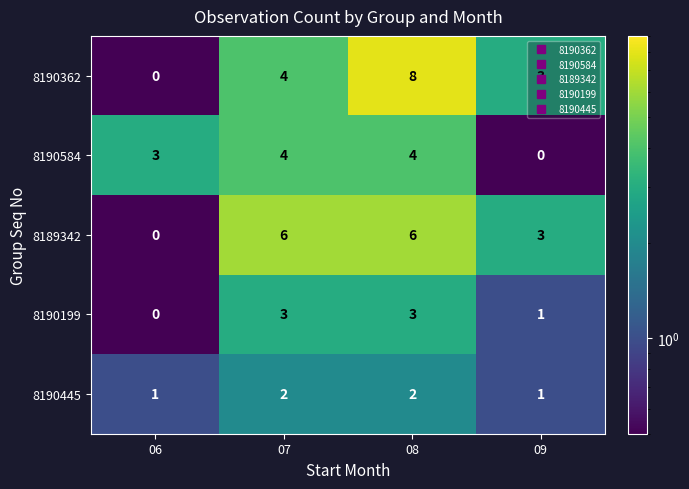

What is the approximate value of 8190362 at 09?

3